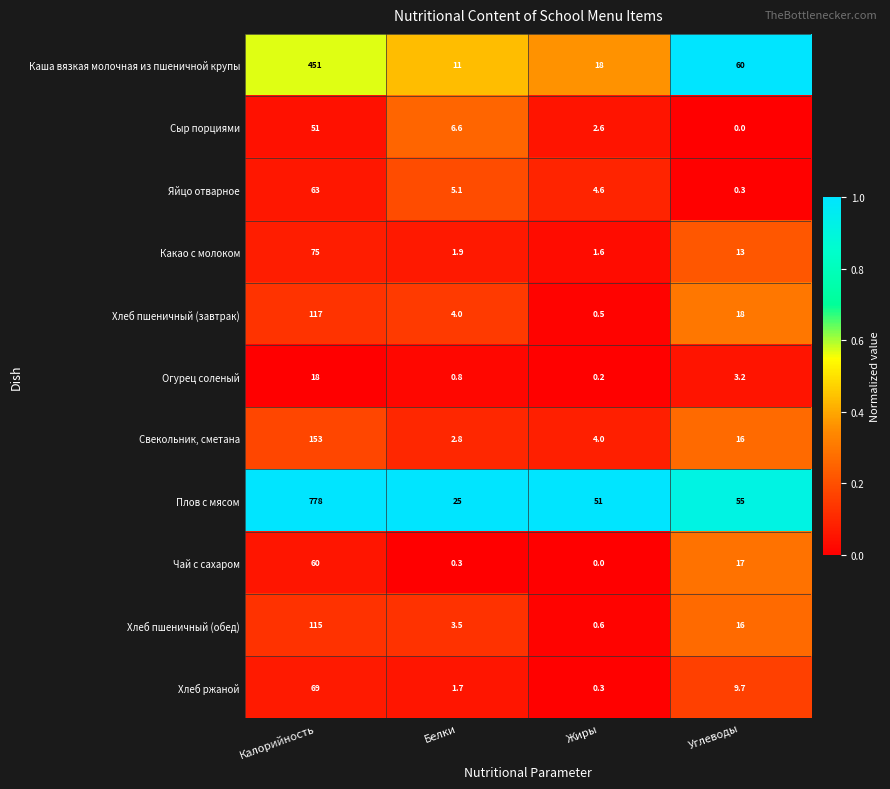

At Жиры, list the series in order from smallest to largest.

Чай с сахаром, Огурец соленый, Хлеб ржаной, Хлеб пшеничный (завтрак), Хлеб пшеничный (обед), Какао с молоком, Сыр порциями, Свекольник, сметана, Яйцо отварное, Каша вязкая молочная из пшеничной крупы, Плов с мясом